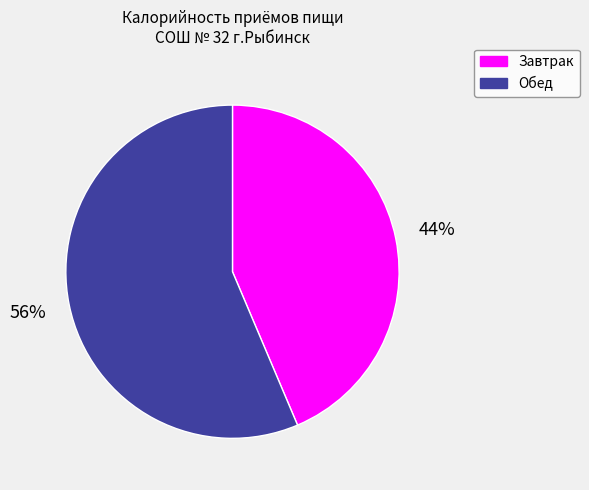

What is the largest slice in the pie chart?

Обед